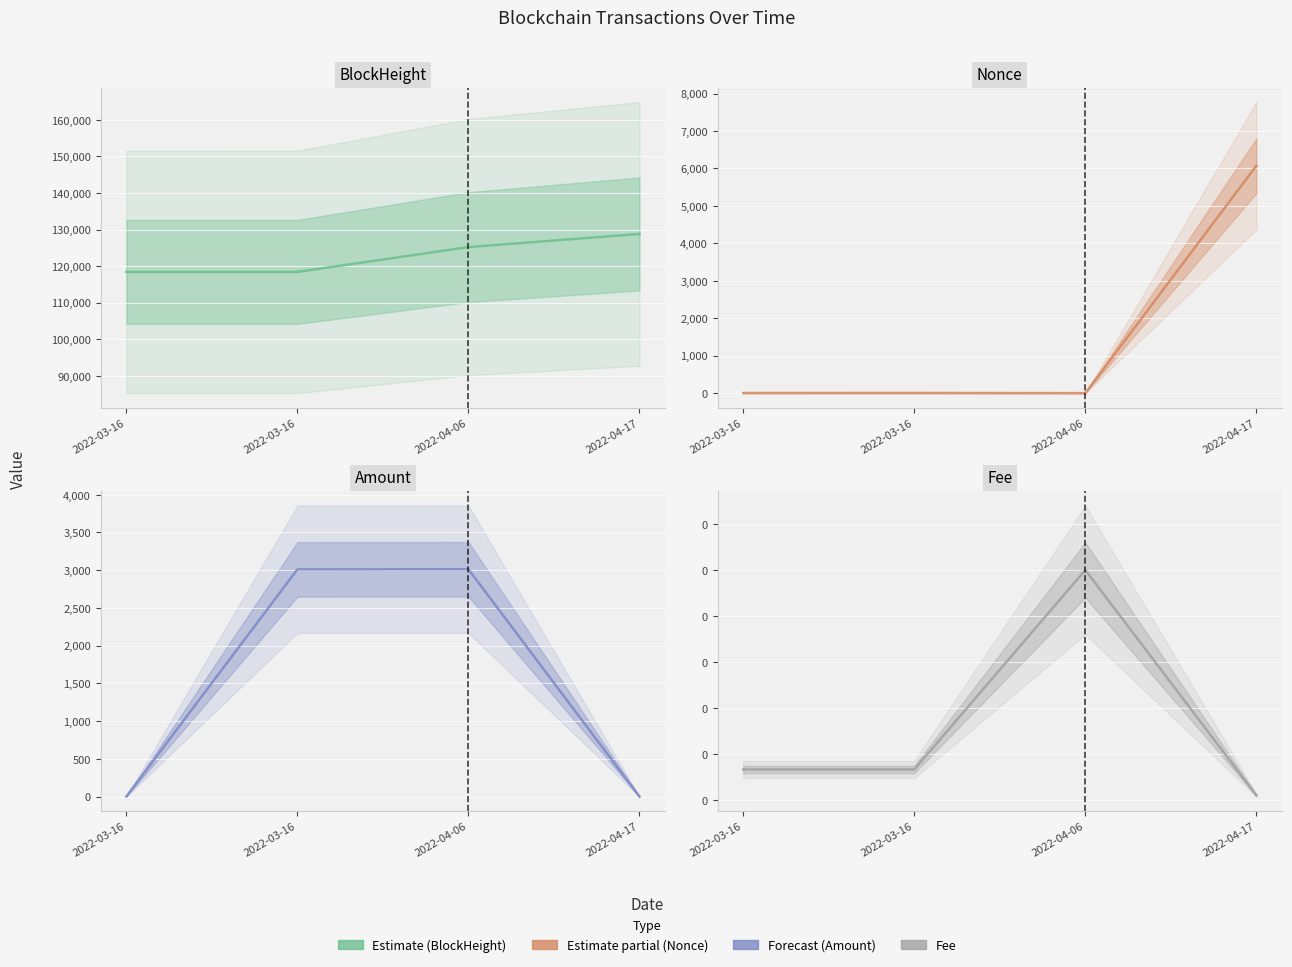

After their last crossing, which series has the higher values: Amount or Nonce?

Nonce